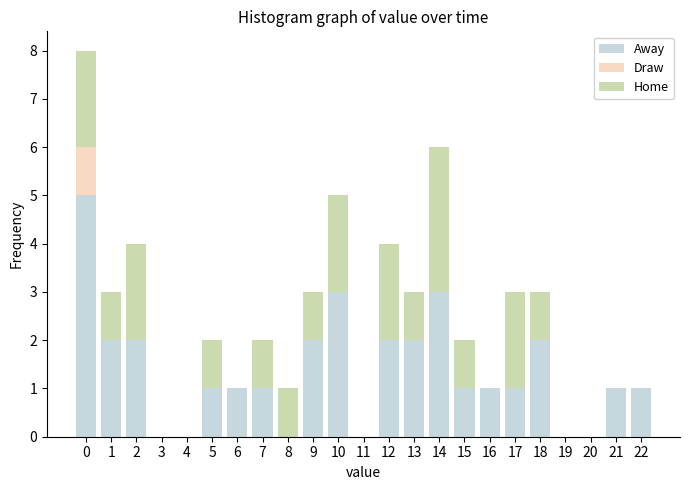

Which range on the x-axis has the tallest stacked bar (by total height)?

-0.5 to 0.5